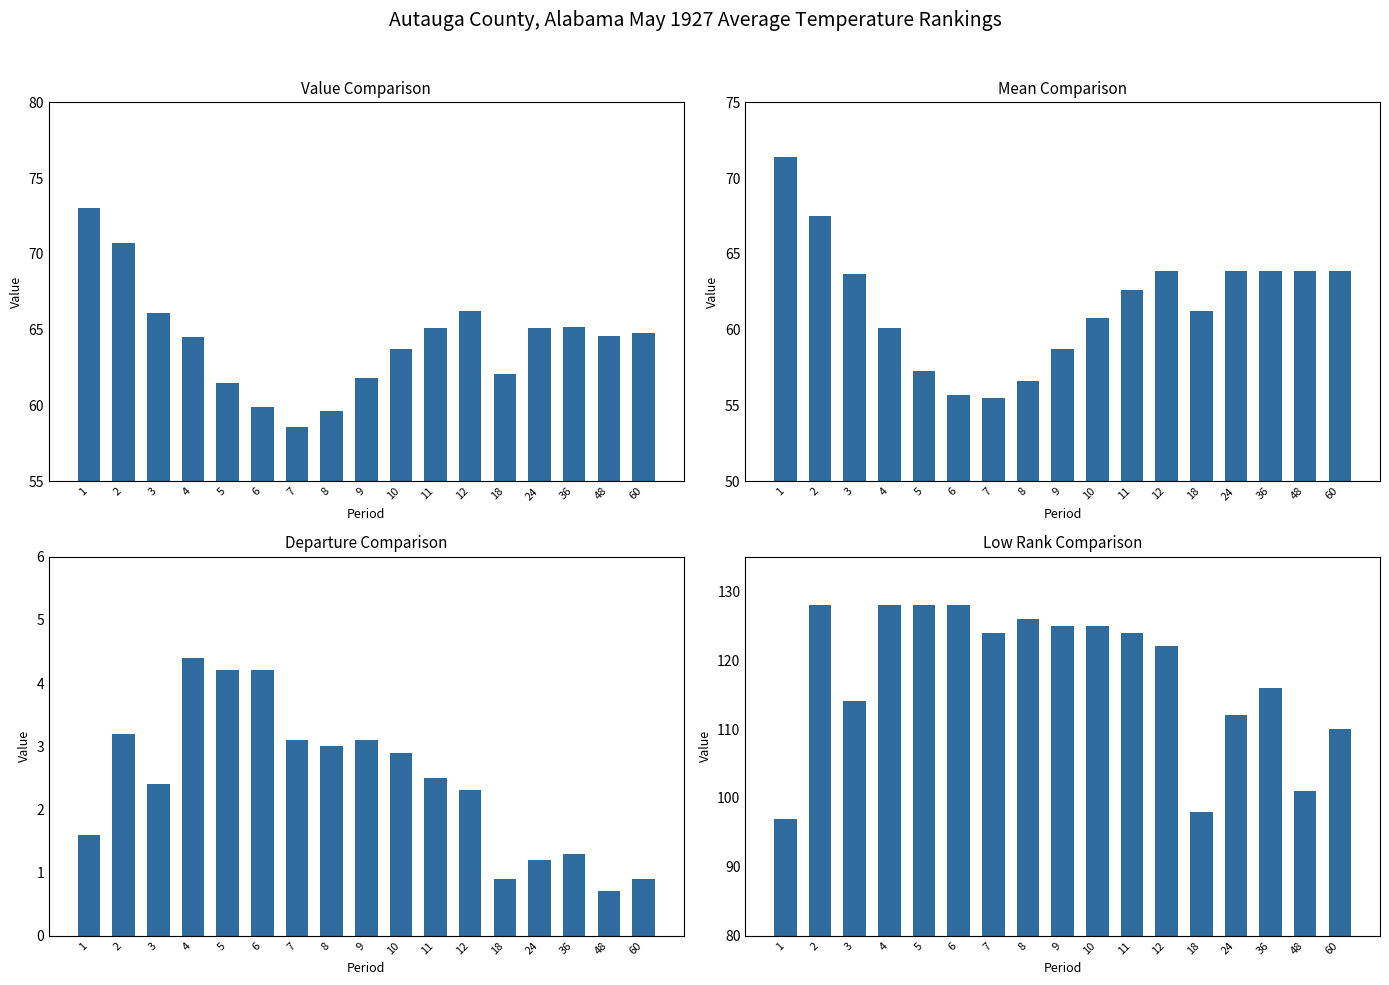

How many data points in Low Rank are above 124?

7